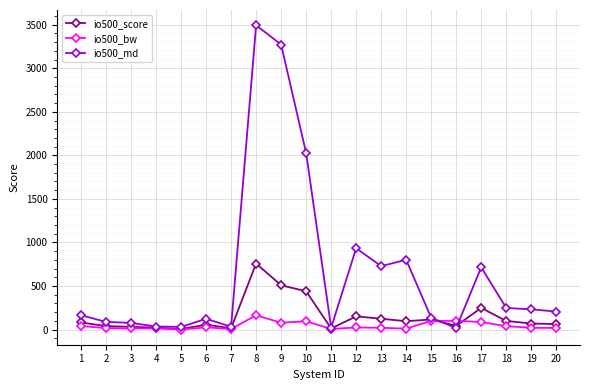

How many values in the io500_score series are below 82?

10